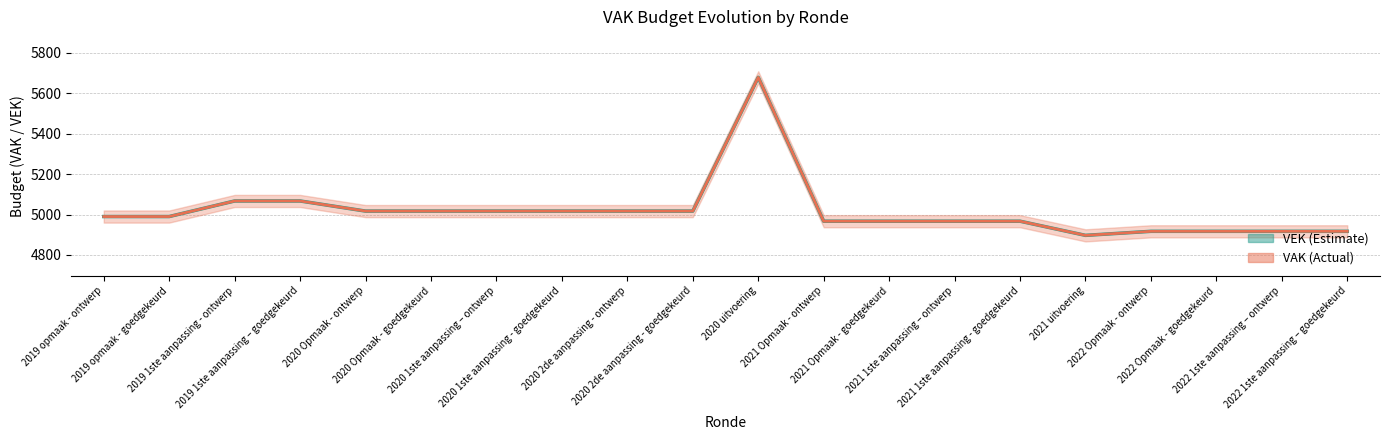

Where is the first local maximum for VEK?

2020 uitvoering